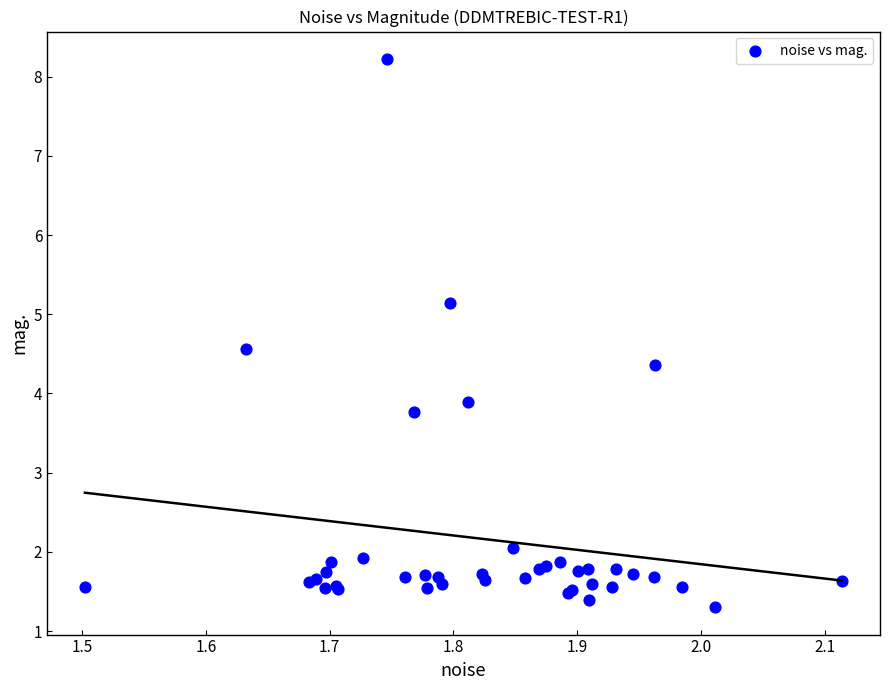

What Y value in the scatter plot is closest to 4?

3.9